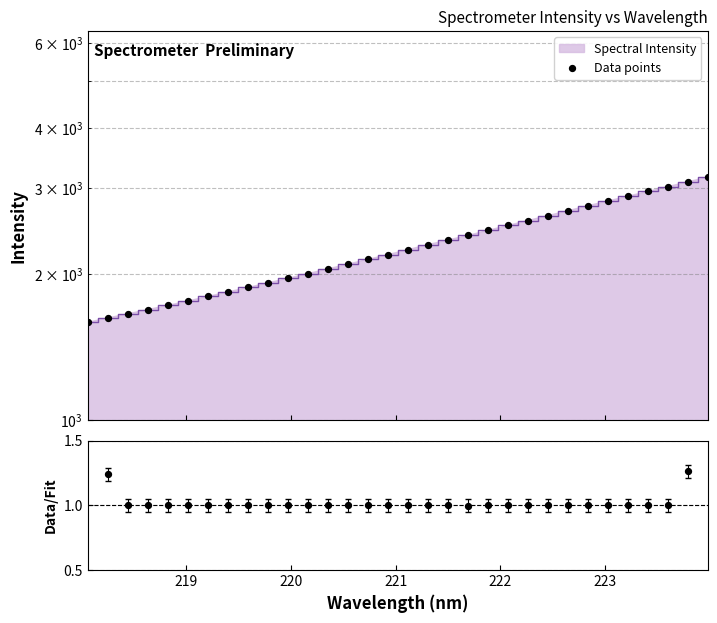

At how many categories does at least one series exceed 1425?

32